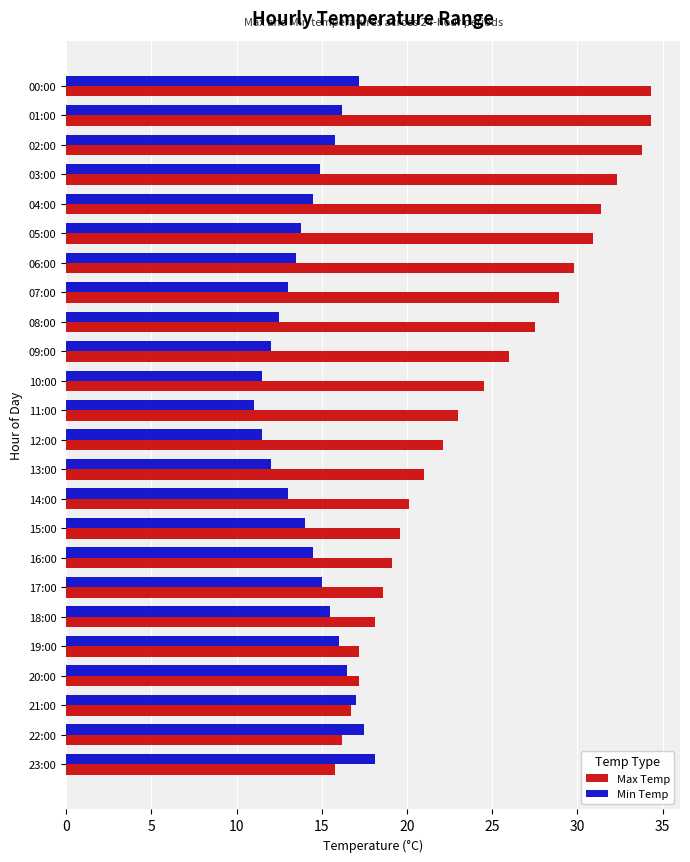

Which series has the widest spread of values?

Max Temp